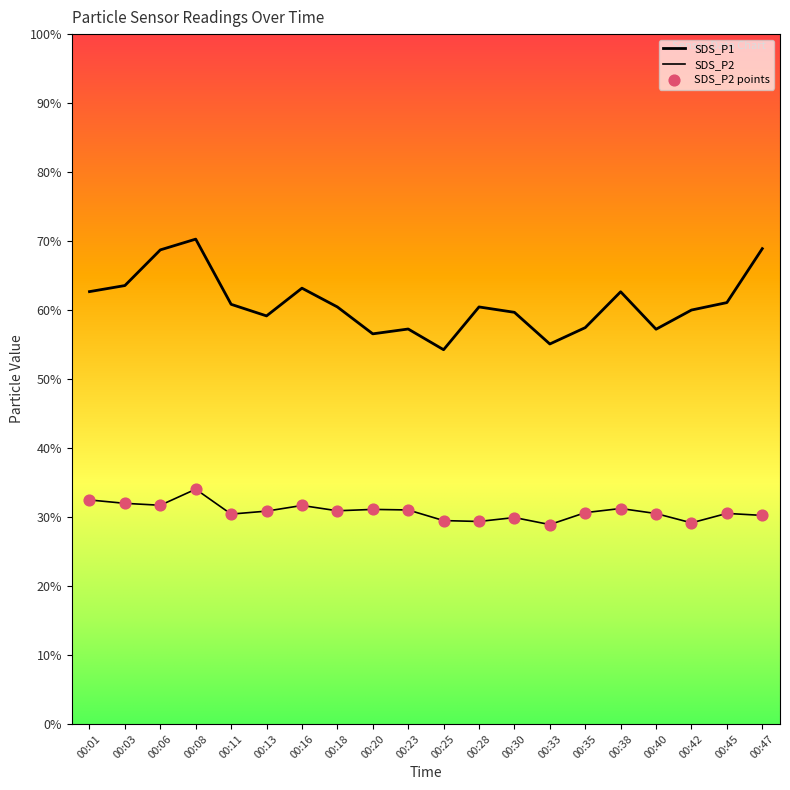

Is the value of SDS_P2 at 00:03 greater than the value of SDS_P1 at 00:18?

No